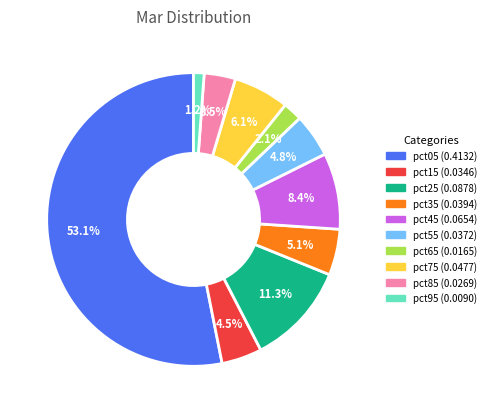

The pct55 slice represents 5% of the pie. True or false?

True